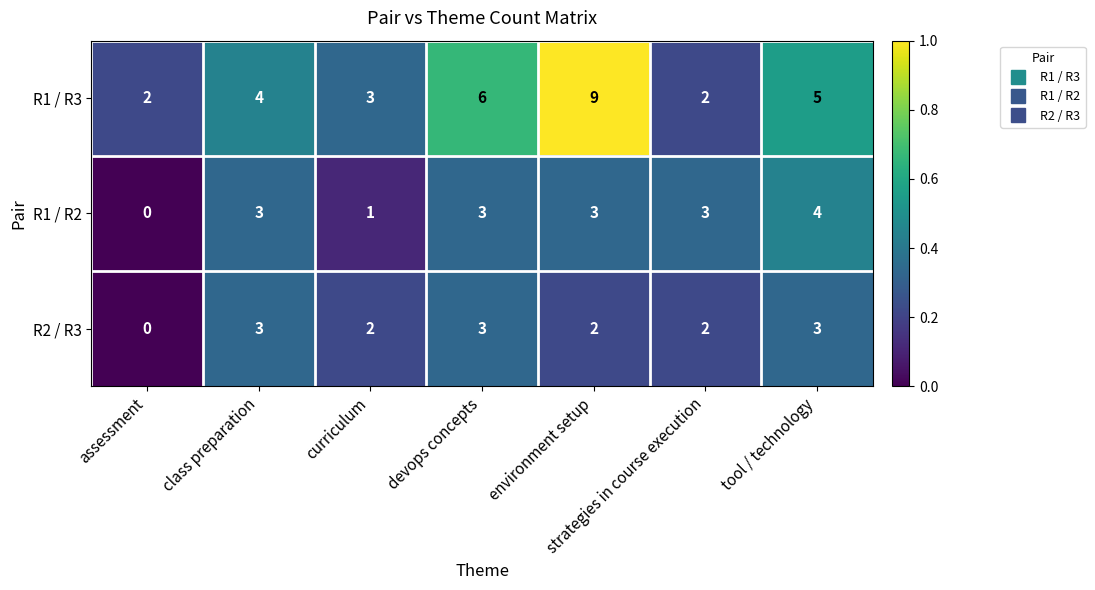

Is it true that R1 / R2 equals 5 at class preparation?

False